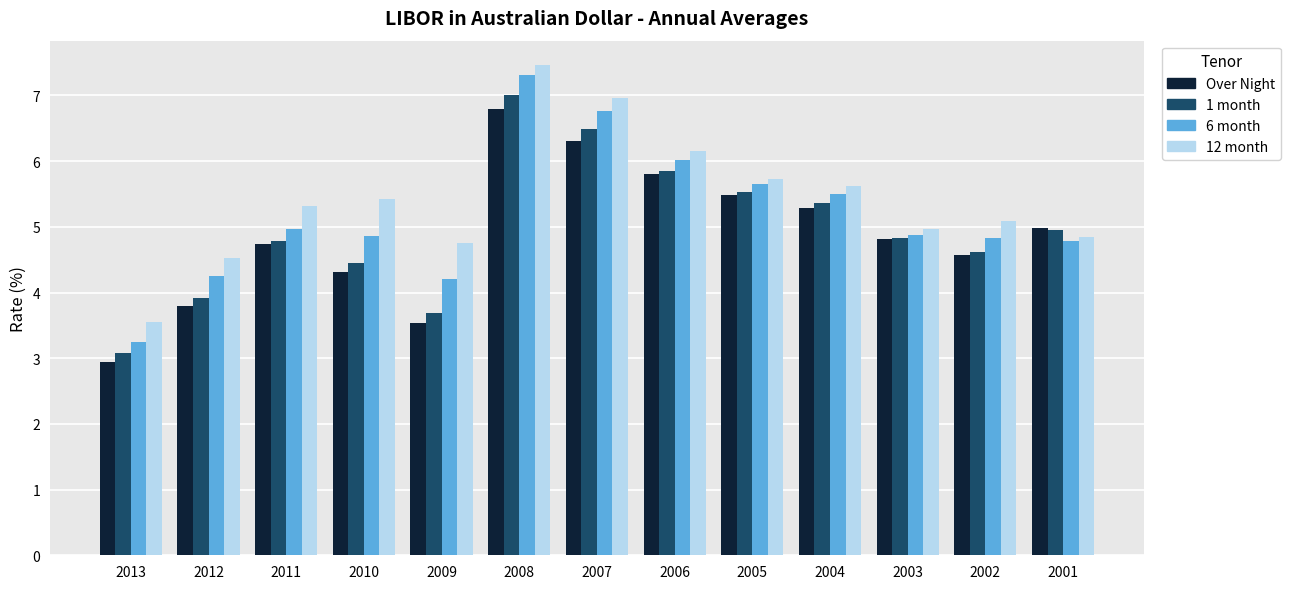

Read the Over Night value at 2009.

3.5